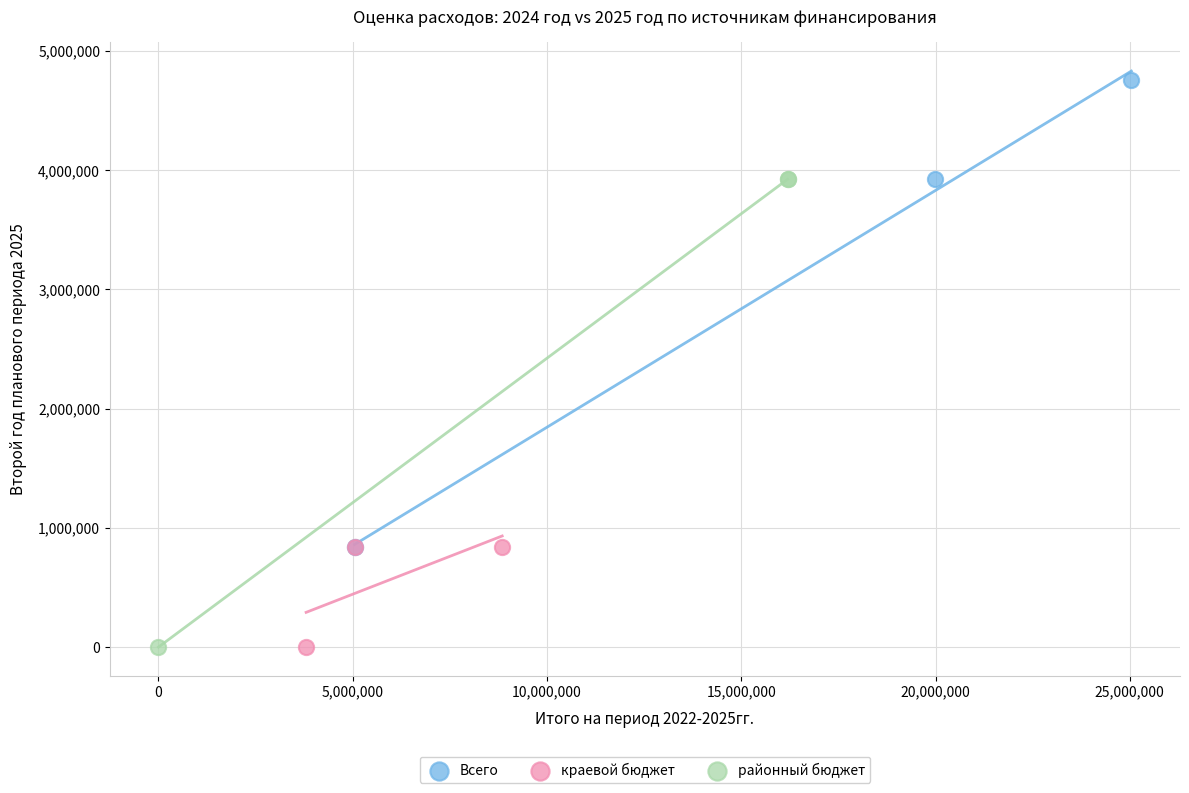

Which series reaches the maximum Y coordinate?

Всего